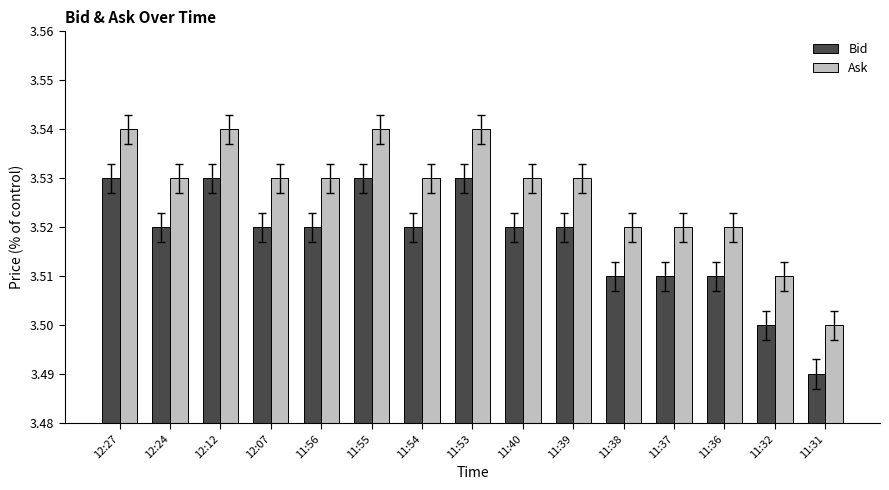

What is the label of the 1st bar from the left?

12:27